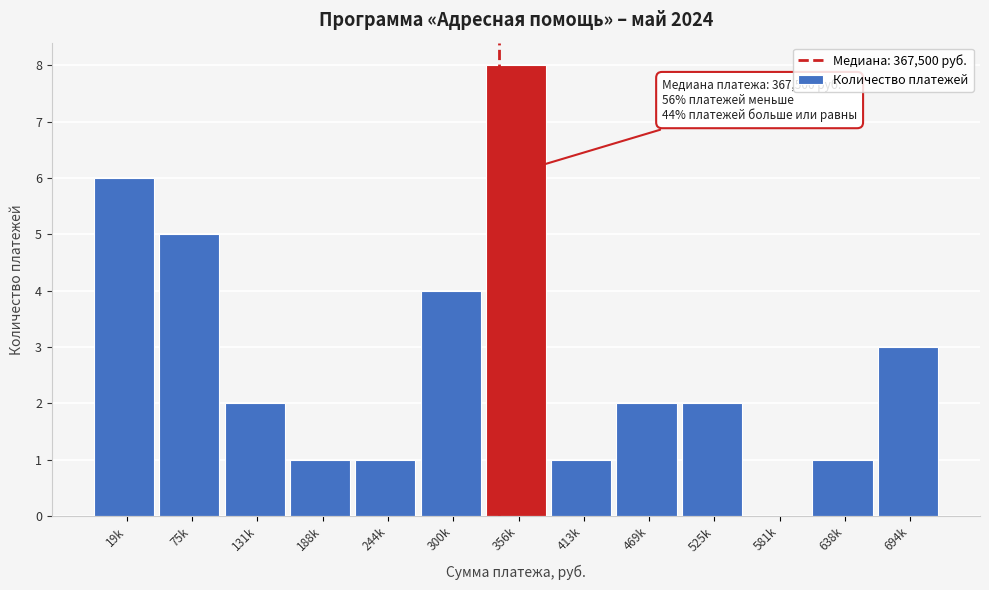

Reading left to right, extract all data points from this chart.

19k=6	75k=5	131k=2	188k=1	244k=1	300k=4	356k=8	413k=1	469k=2	525k=2	581k=0	638k=1	694k=3